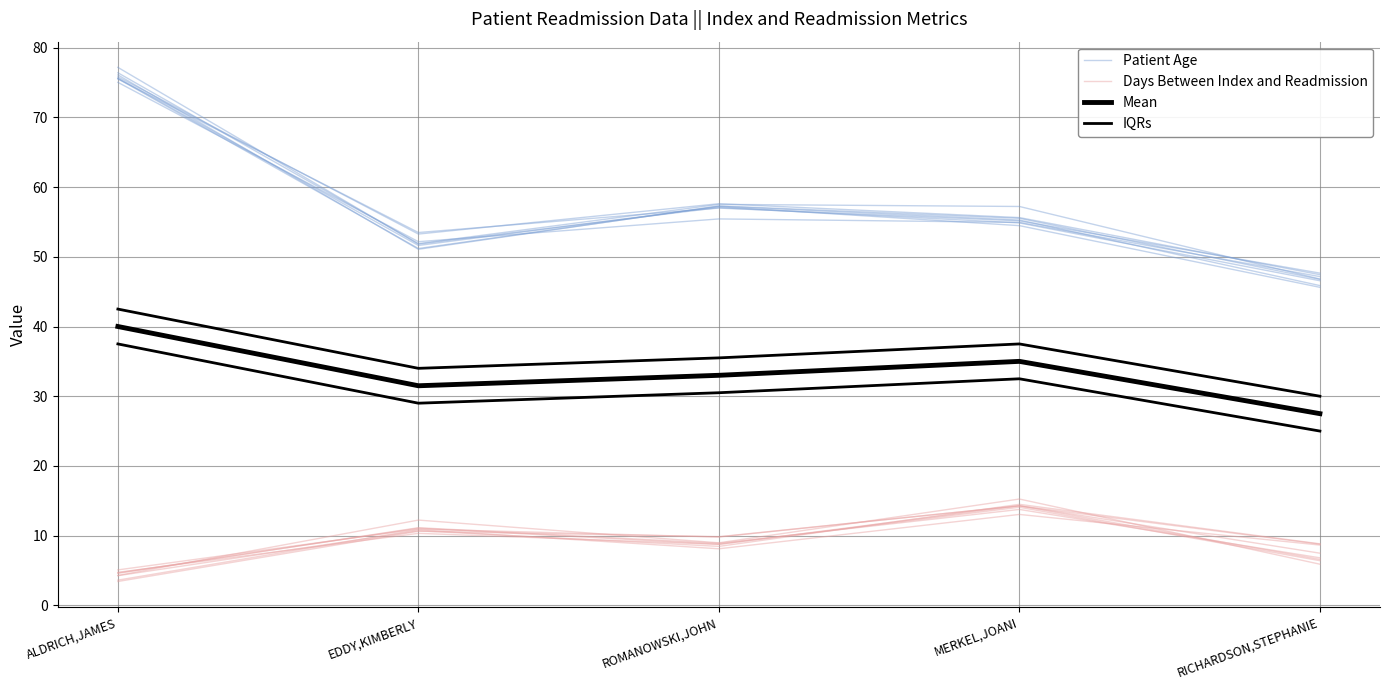

What is the label of the 5th point from the left?

RICHARDSON,STEPHANIE